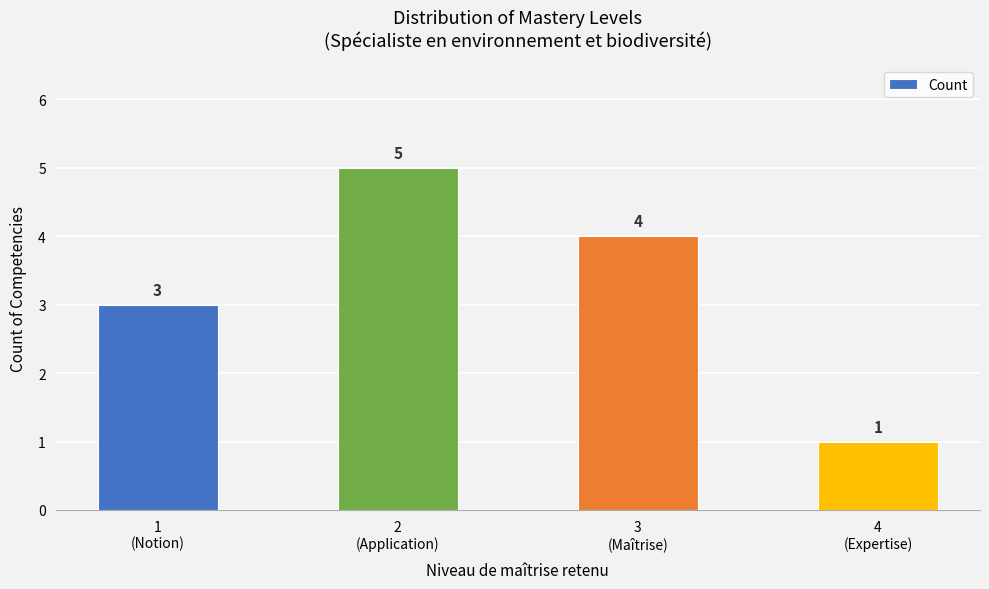

The value at 3
(Maîtrise) is 1. True or false?

False